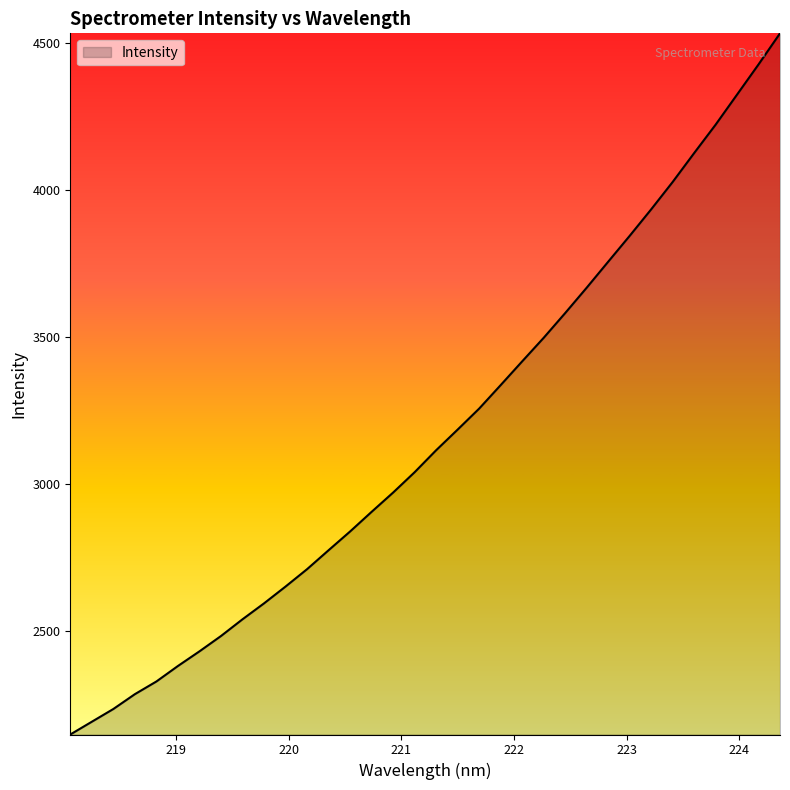

What is the maximum value shown in the chart?

4531.6